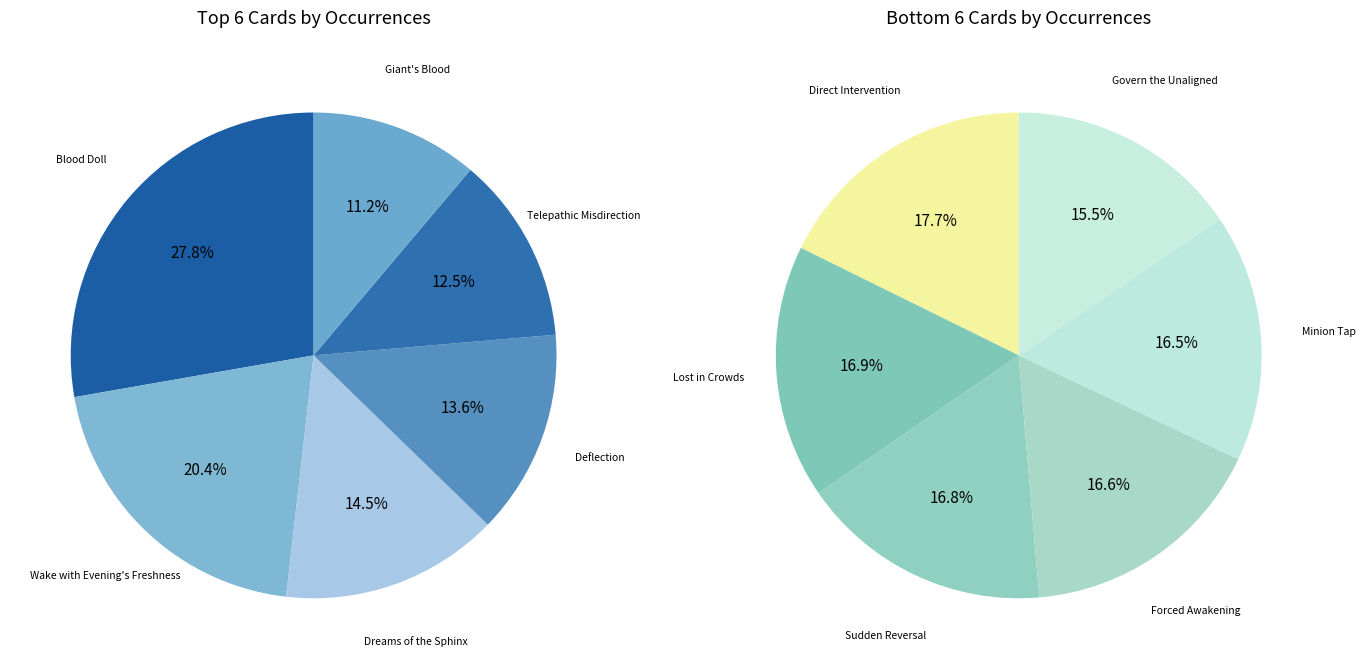

Is there any slice that represents more than half of the pie?

No